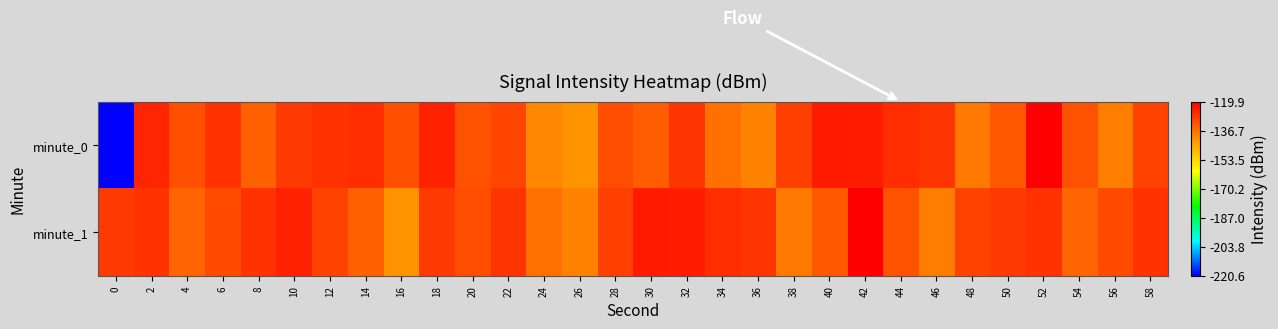

Count the number of categories in the chart.

30